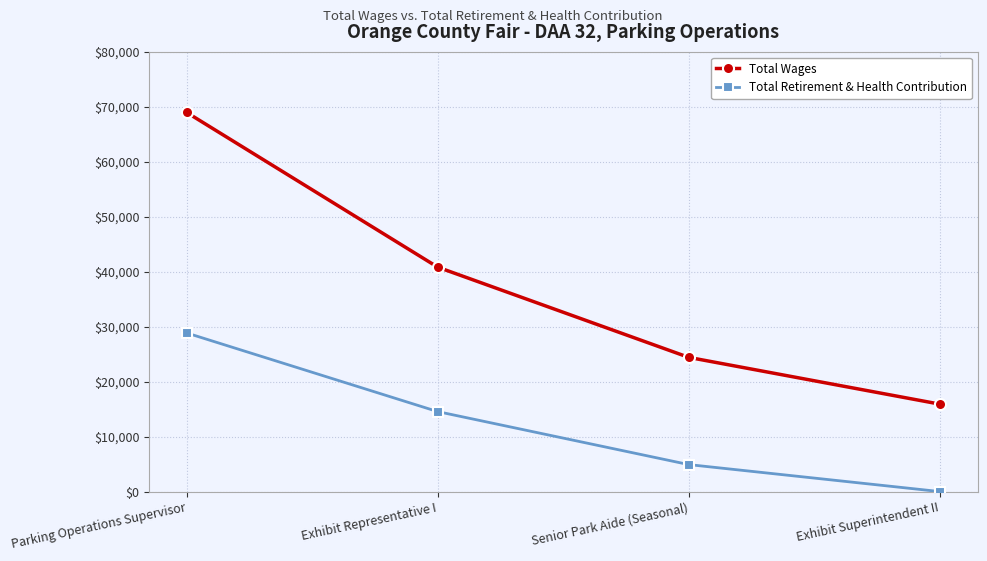

True or false: Total Wages has more than 2 interior local peaks.

False